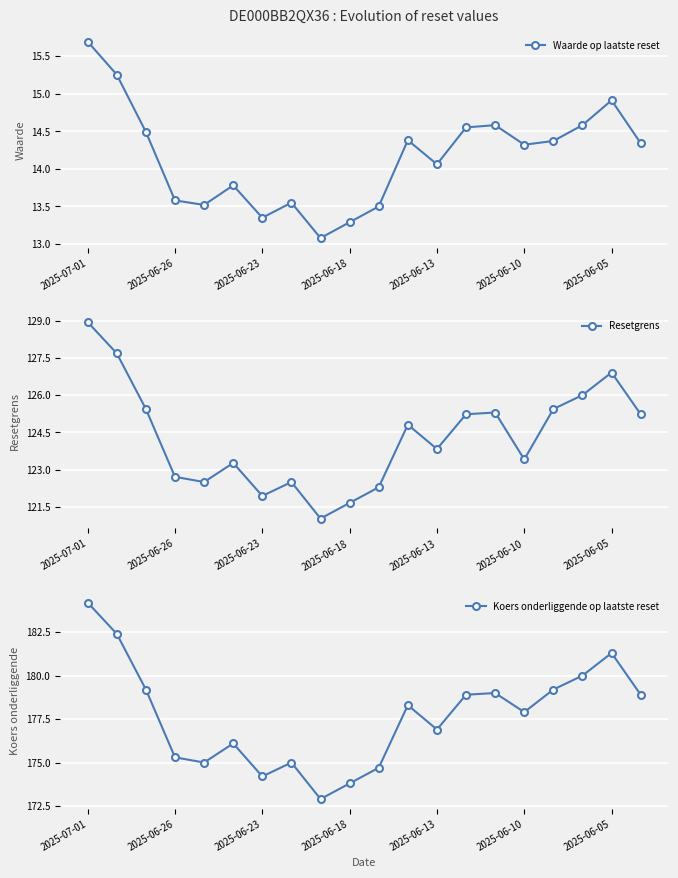

What is the value of the Koers onderliggende op laatste reset point at the 20th from the left?

178.9